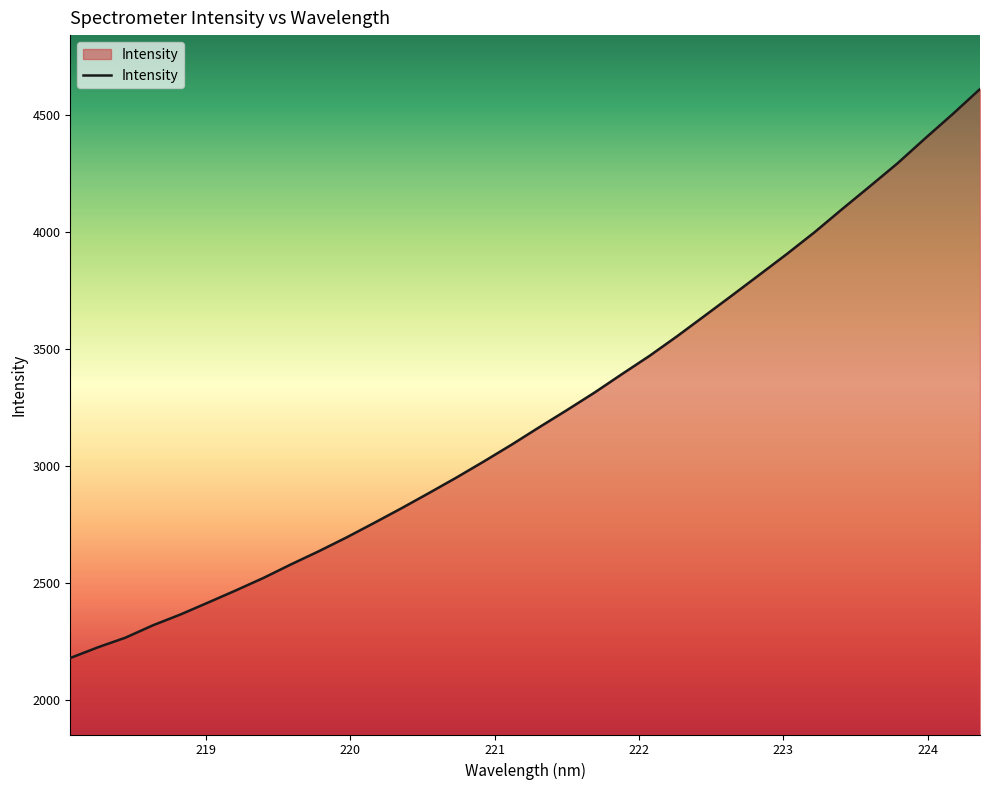

What is the minimum value shown in the chart?

2179.6